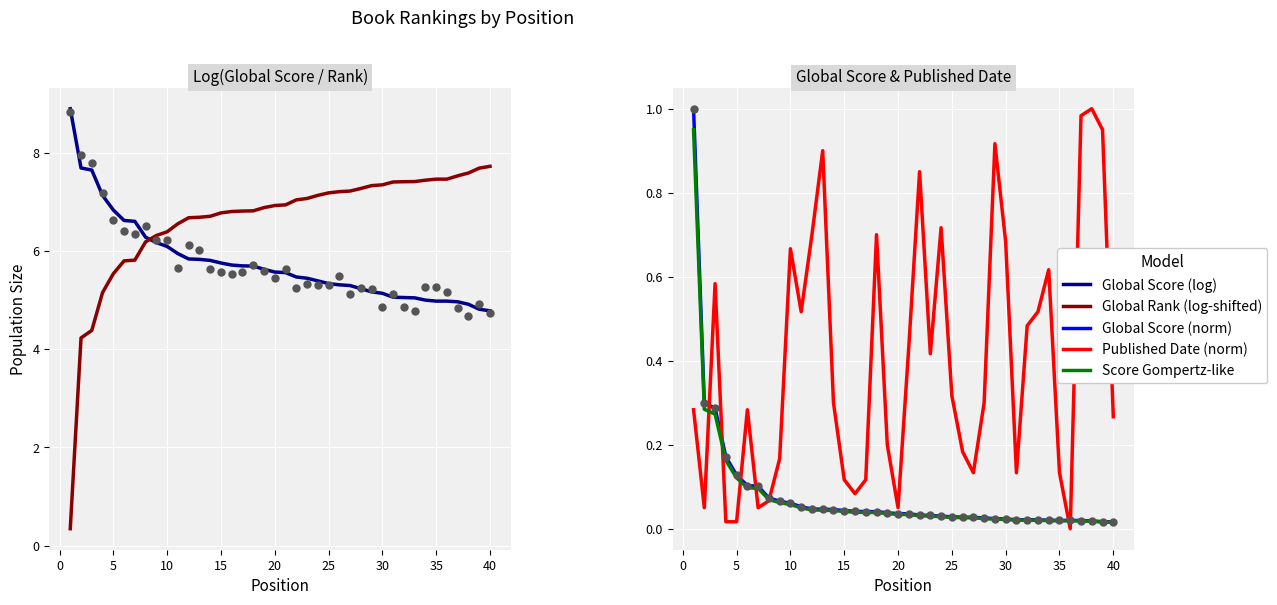

Which series reaches the minimum Y coordinate?

Published Date (norm)